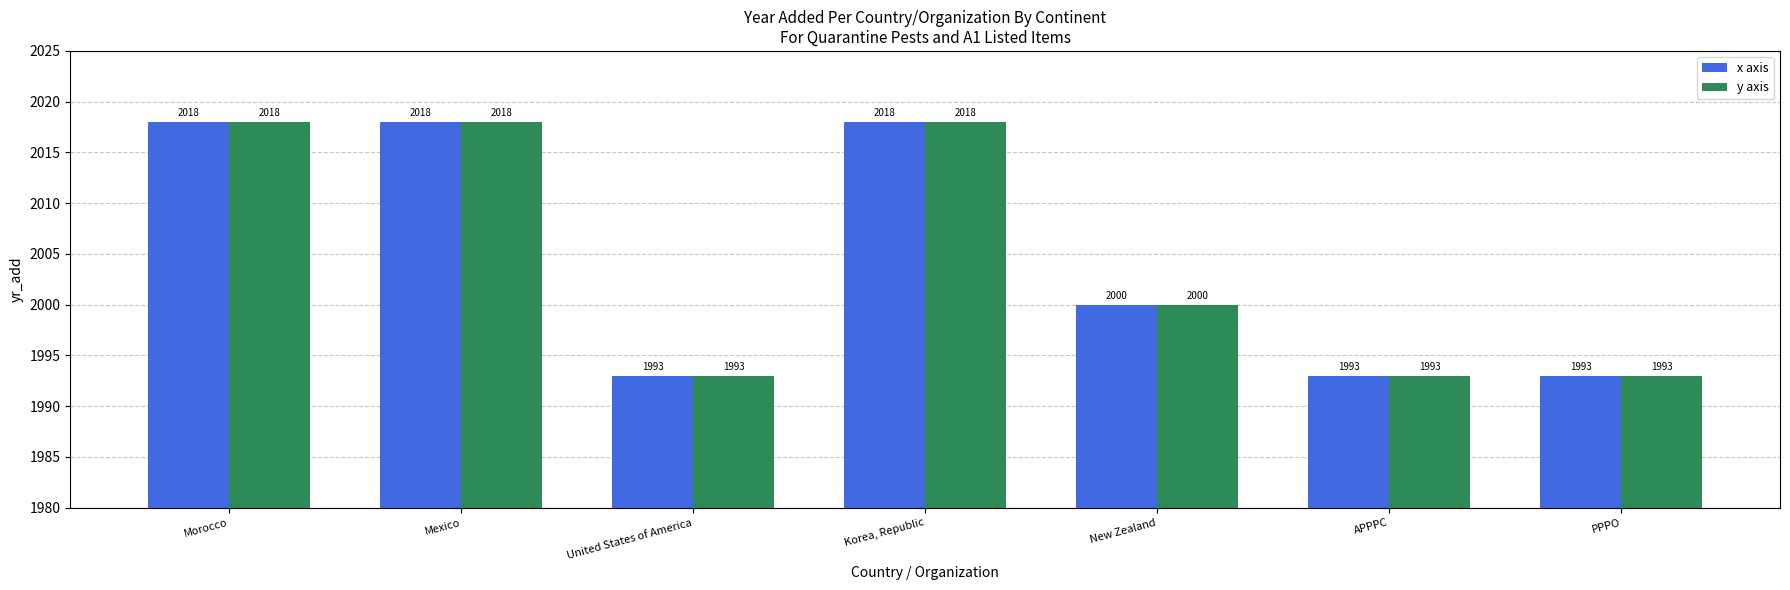

At which label is y axis closest to 2005?

New Zealand